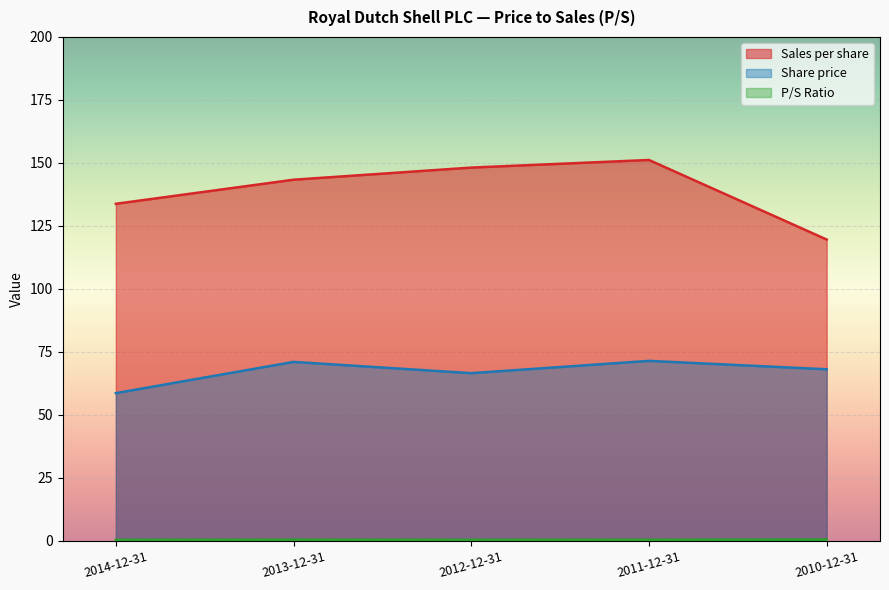

What are all the series names shown in the legend?

P/S Ratio, Sales per share, Share price